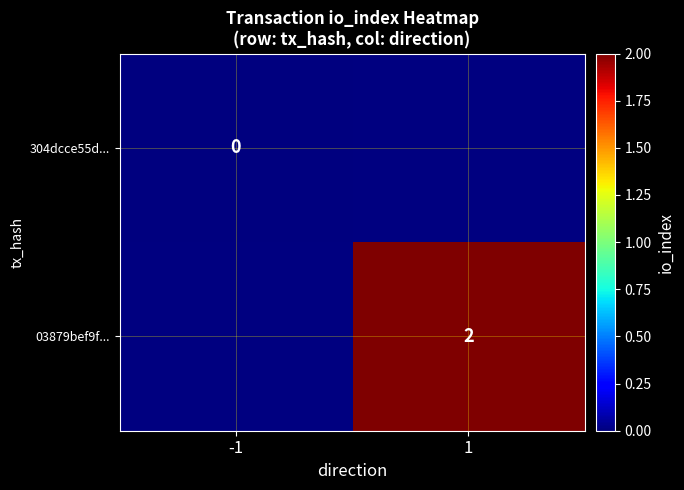

True or false: 03879bef9f... has a value of 1 at 1.

False